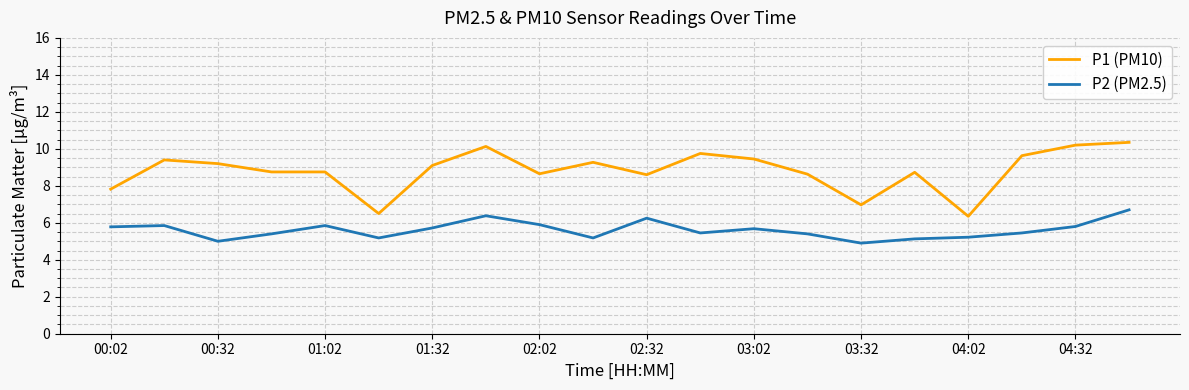

List the series in order of their overall mean, lowest first.

P2 (PM2.5), P1 (PM10)